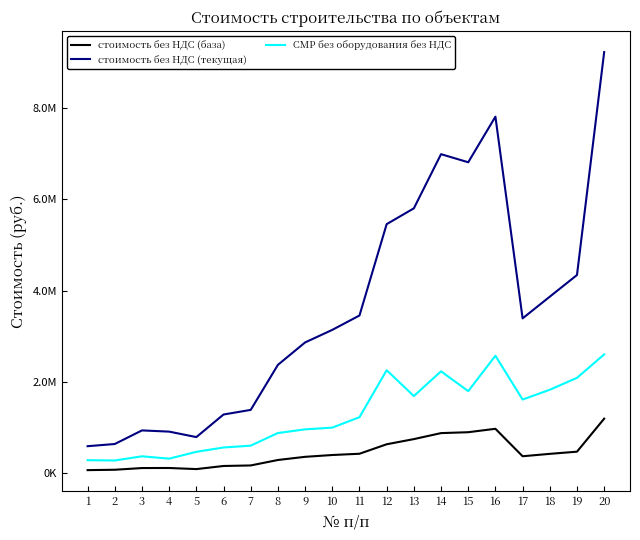

The value of СМР без оборудования без НДС at 19 is 755206.8. True or false?

False